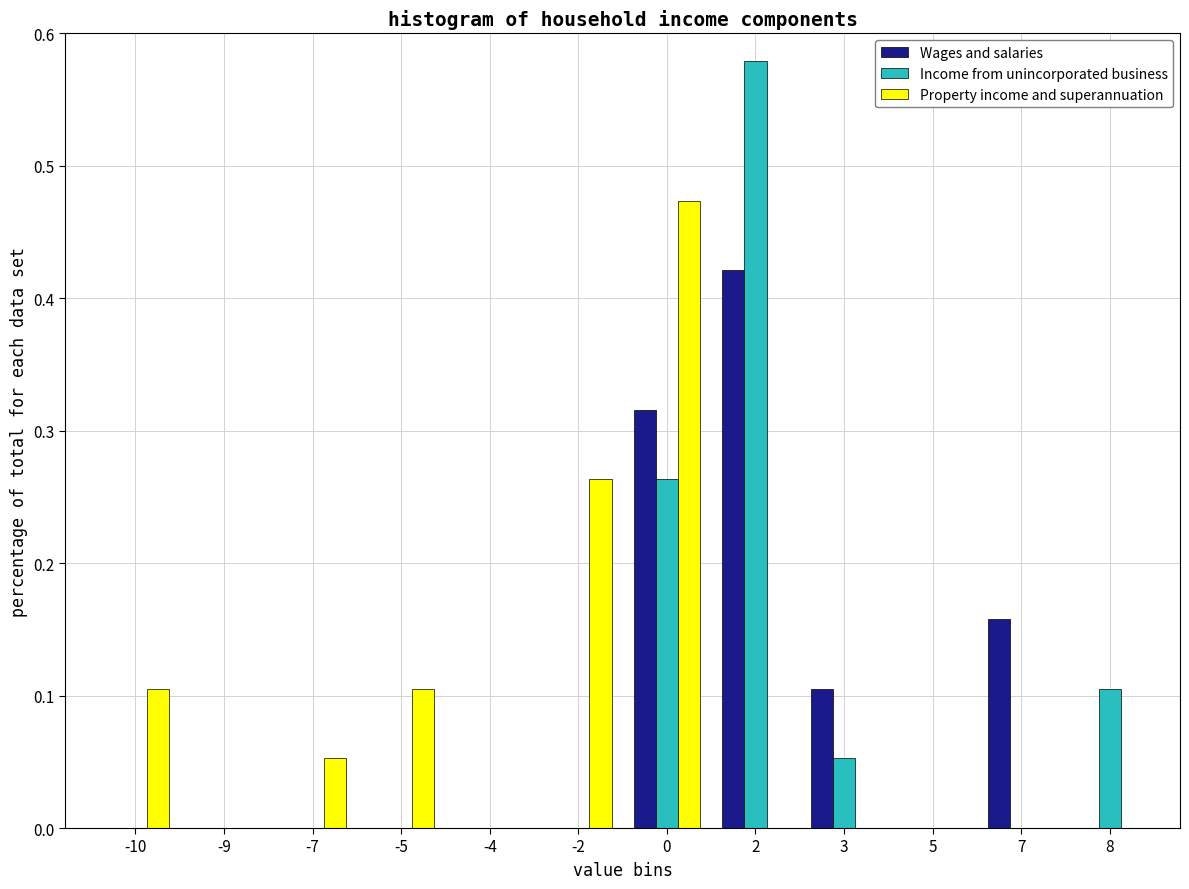

The value of Wages and salaries at 5 is 0.0. True or false?

True